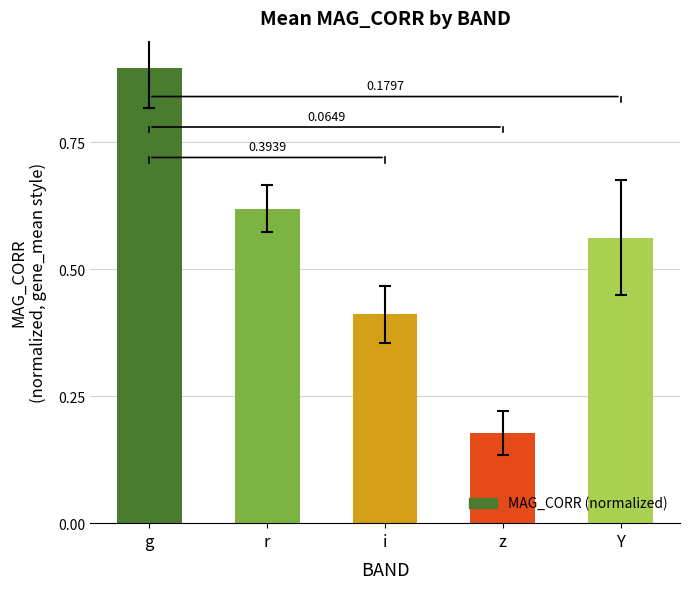

What is the difference between the maximum and minimum values?

0.7